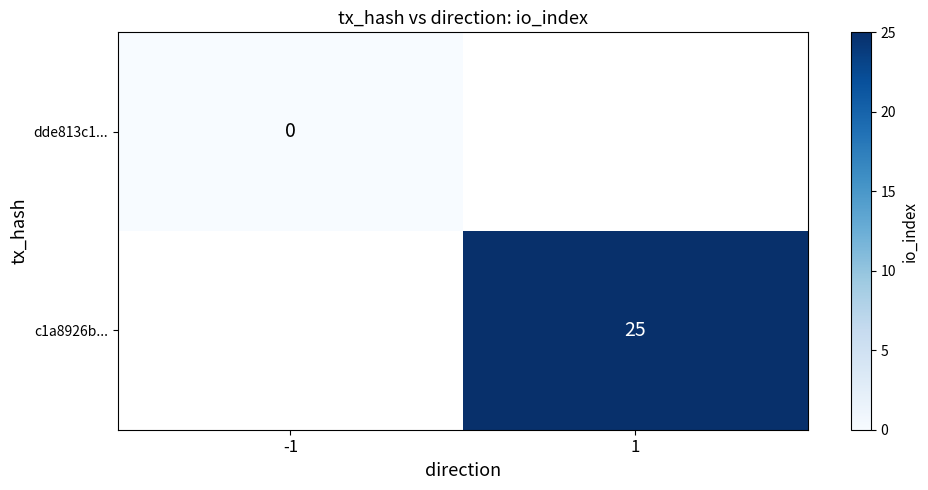

Is it true that c1a8926b... equals 25 at 1?

True